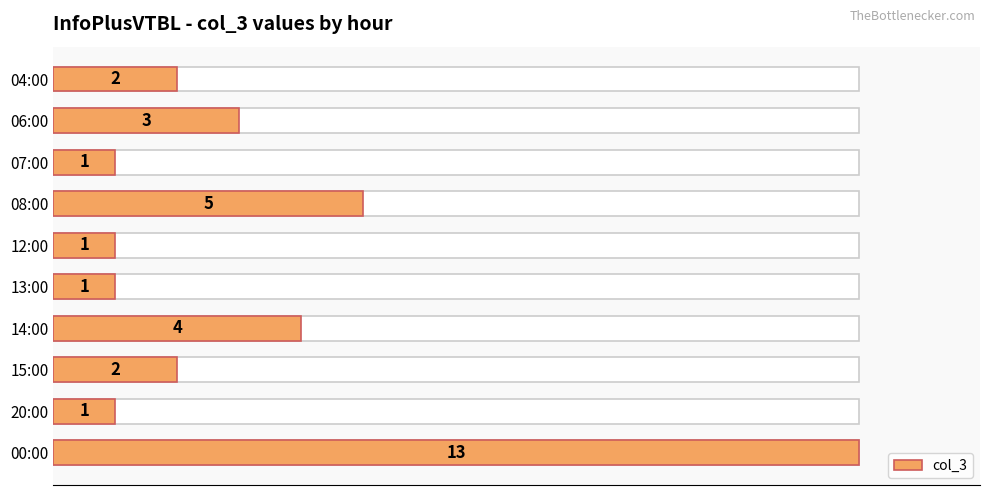

Does the chart contain any negative values?

No